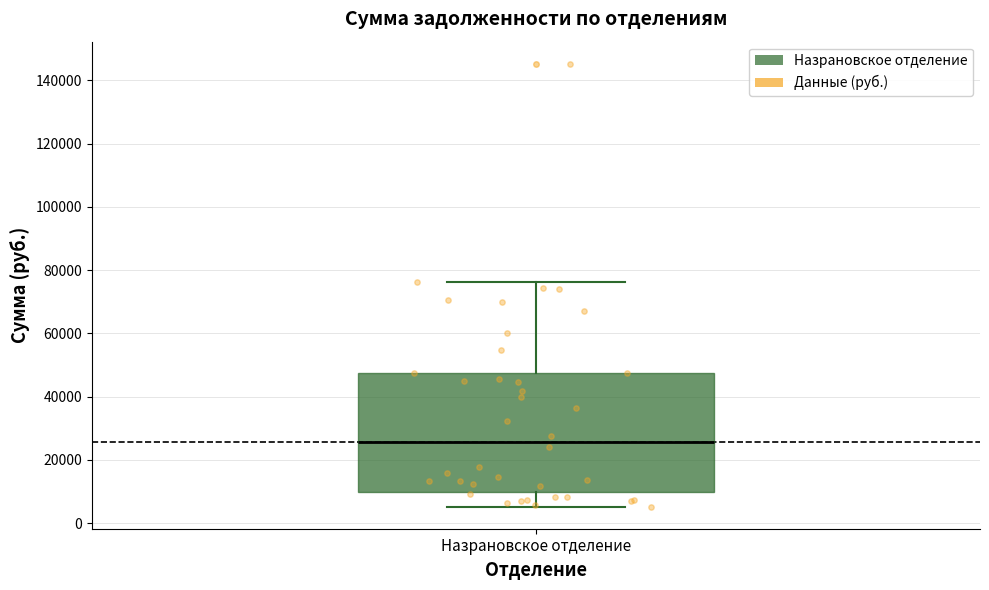

Where does the upper whisker of the box for Назрановское отделение end on the y-axis? The values are not printed on the chart, so give them approximately, as read against the axis.

76000